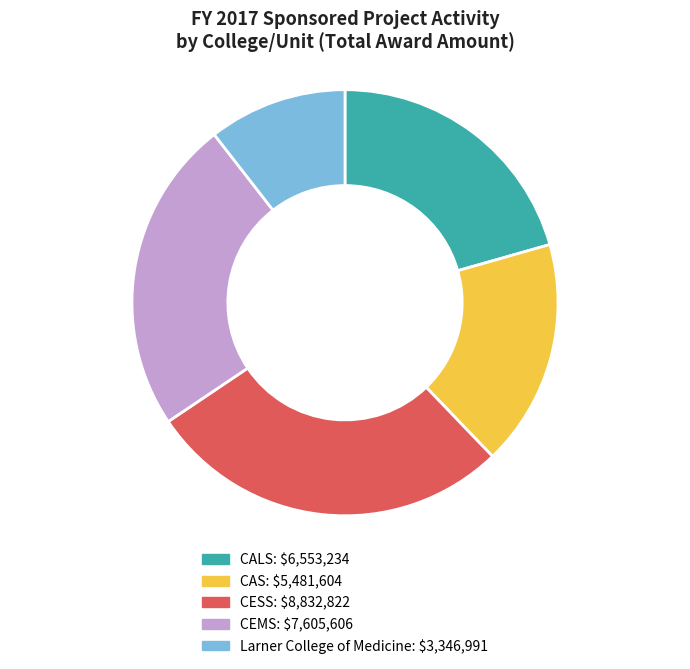

Combined, do CESS and CEMS account for over 50%?

Yes